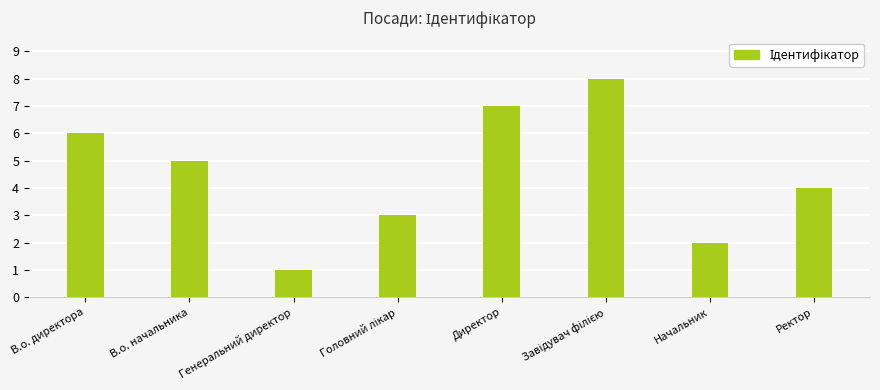

What is the difference between the second highest and minimum values?

6